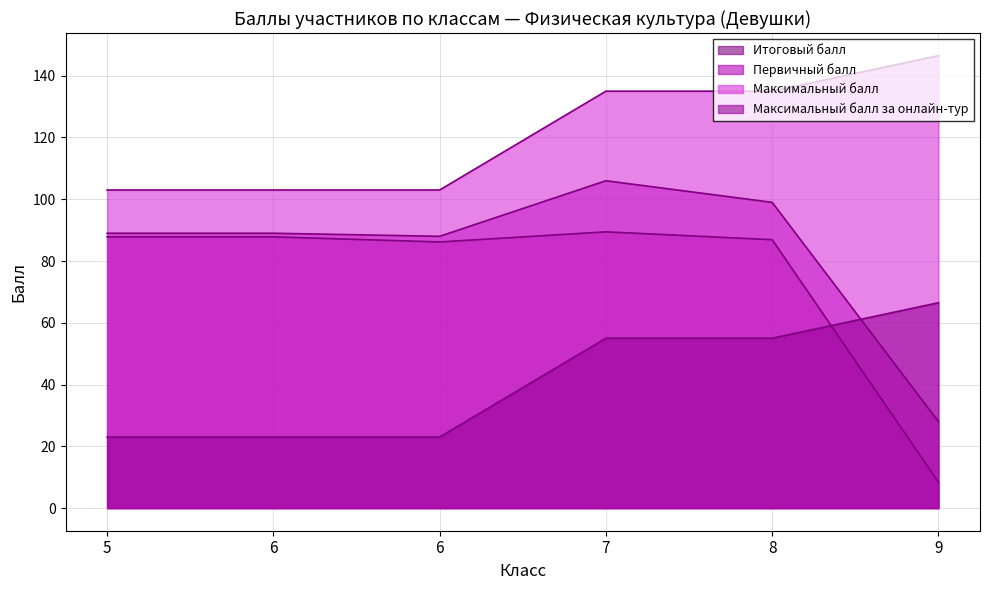

What is the average value of the Итоговый балл series?

74.4